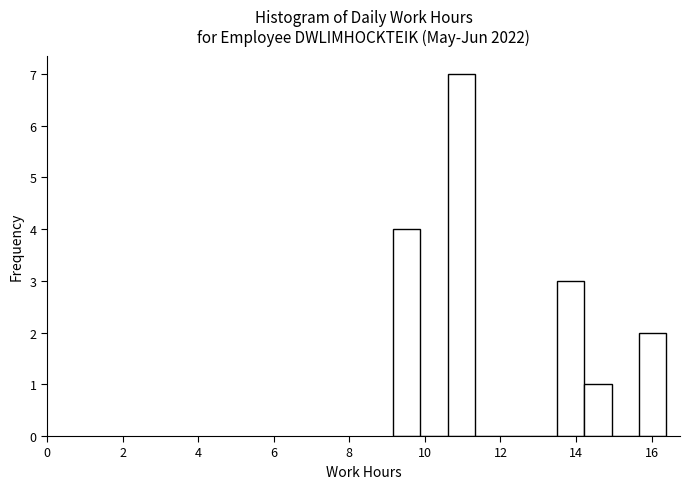

Read against the x-axis, roughly where is the centre of the tallest bar?

11.0